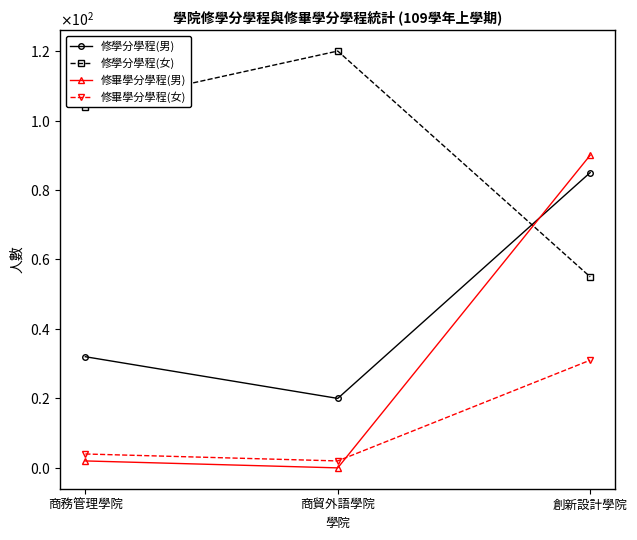

The 修學分學程(男) series shows 50 at 商務管理學院. True or false?

False